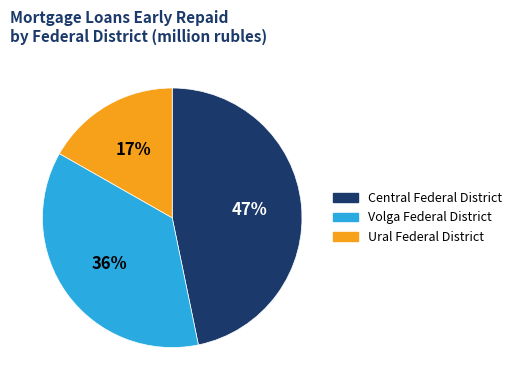

Does any single category account for the majority?

No